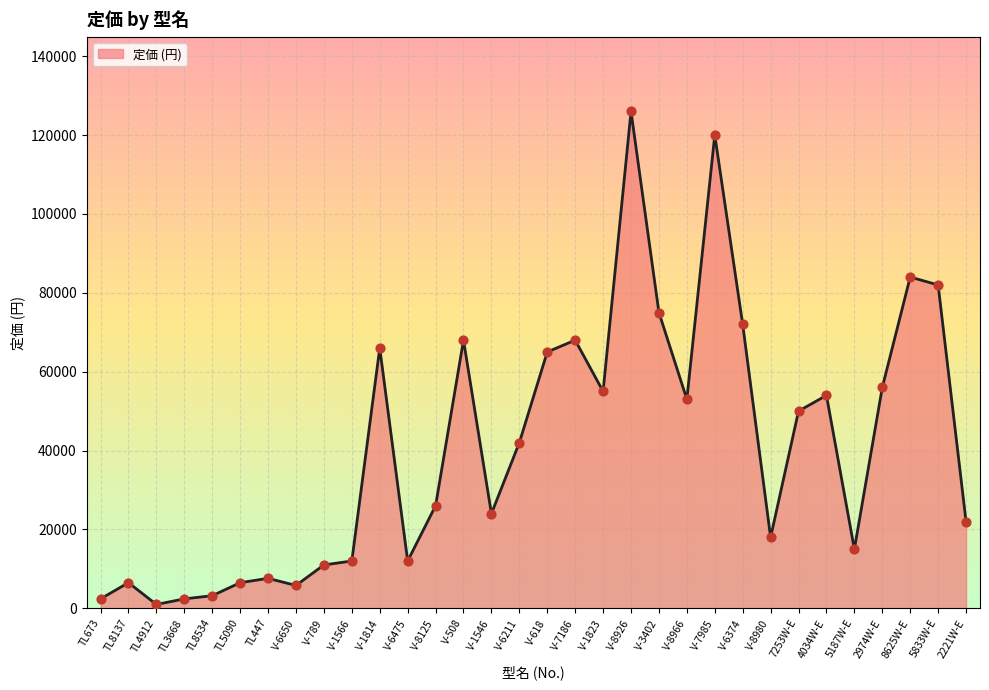

What is the ratio of the value at V-508 to the value at V-1546?

2.8